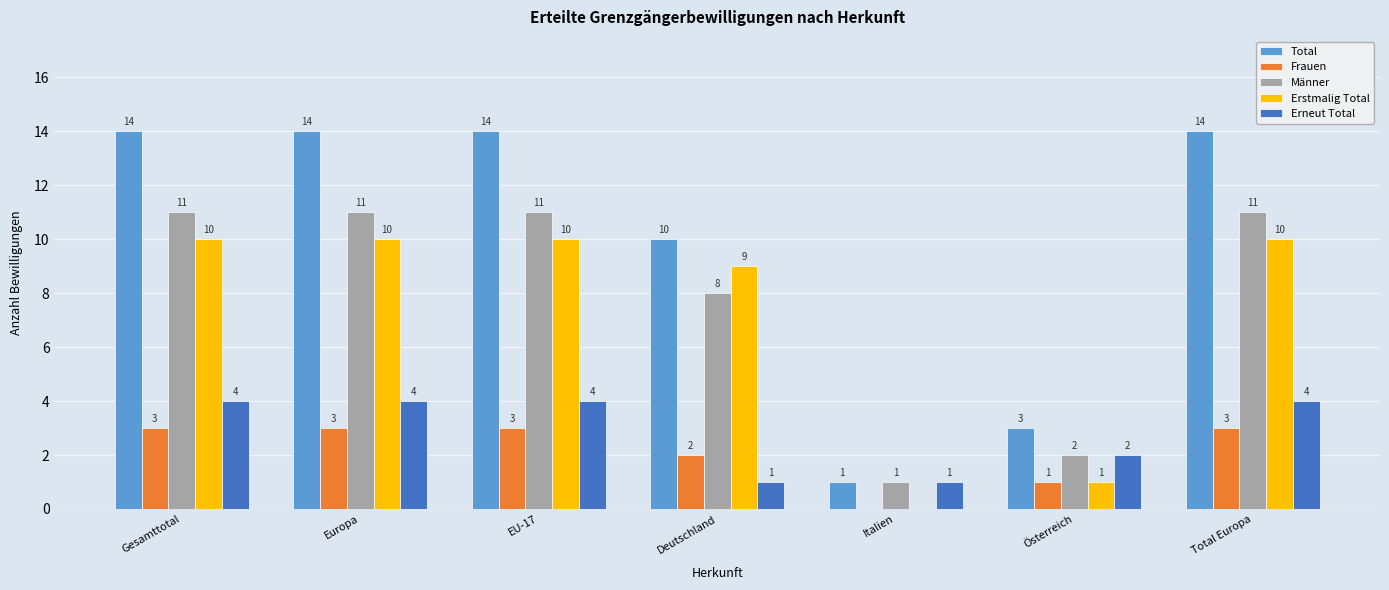

Is it true that Erneut Total equals 4 at EU-17?

True